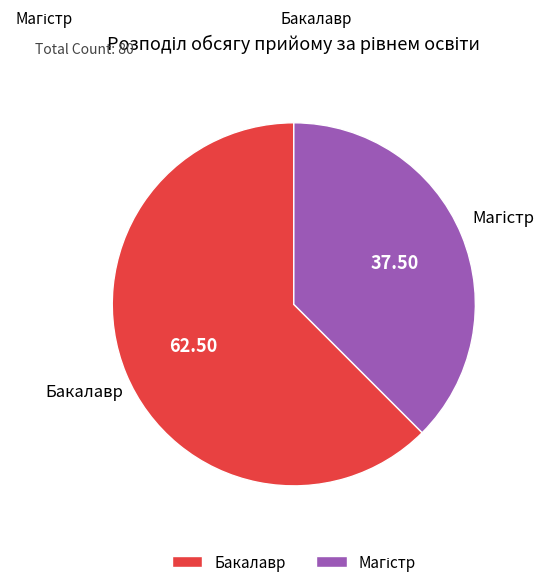

Which slice is the largest?

Бакалавр